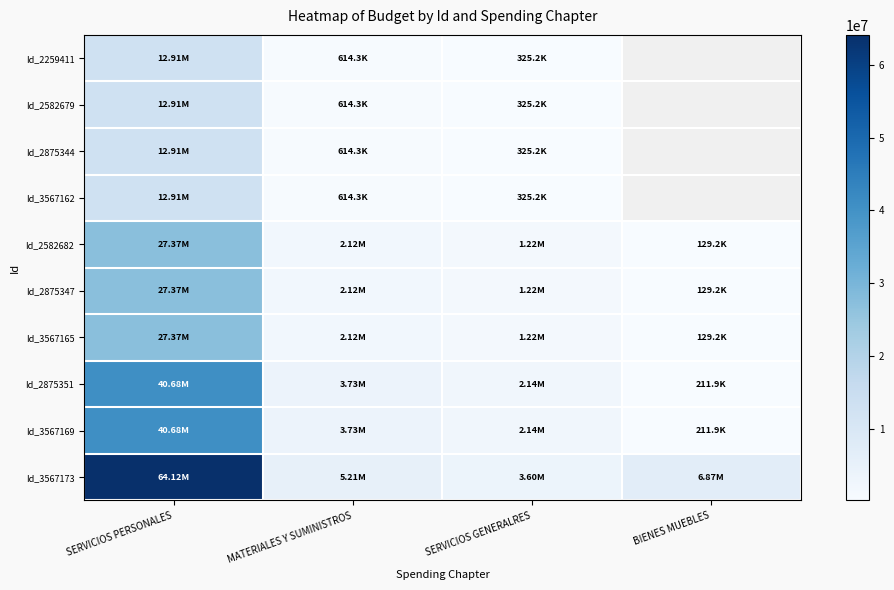

Which series has the largest range (max minus min)?

Id_3567173